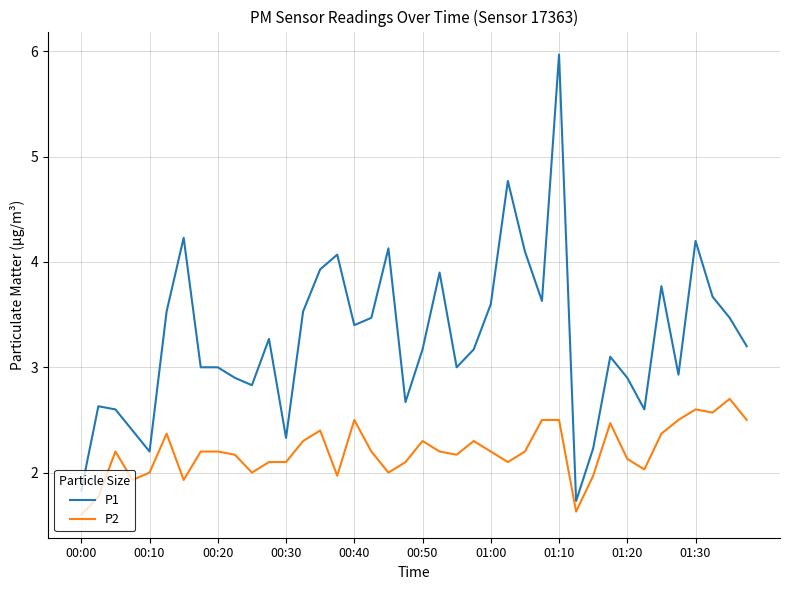

Which series has the largest total across all categories?

P1